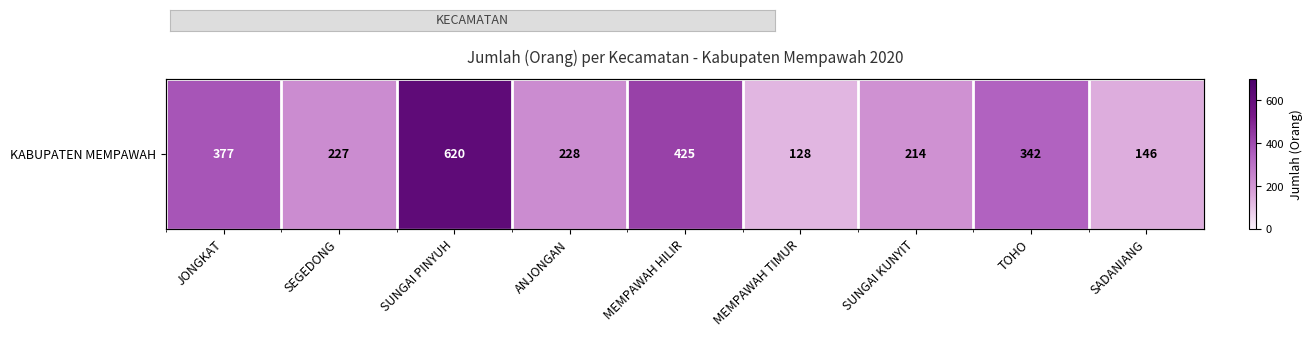

What is the minimum value shown in the chart?

128